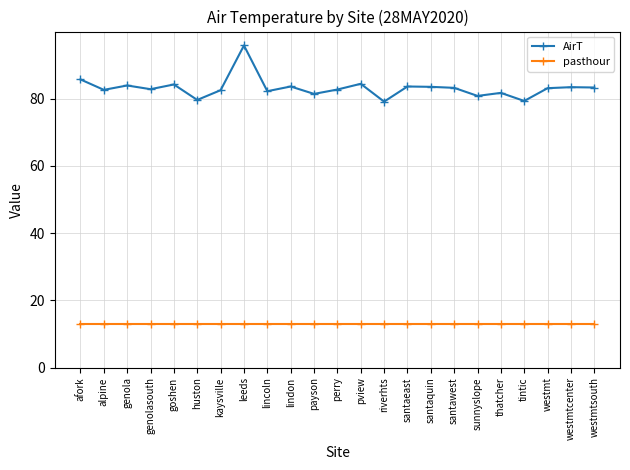

Does the chart have visible grid lines?

Yes